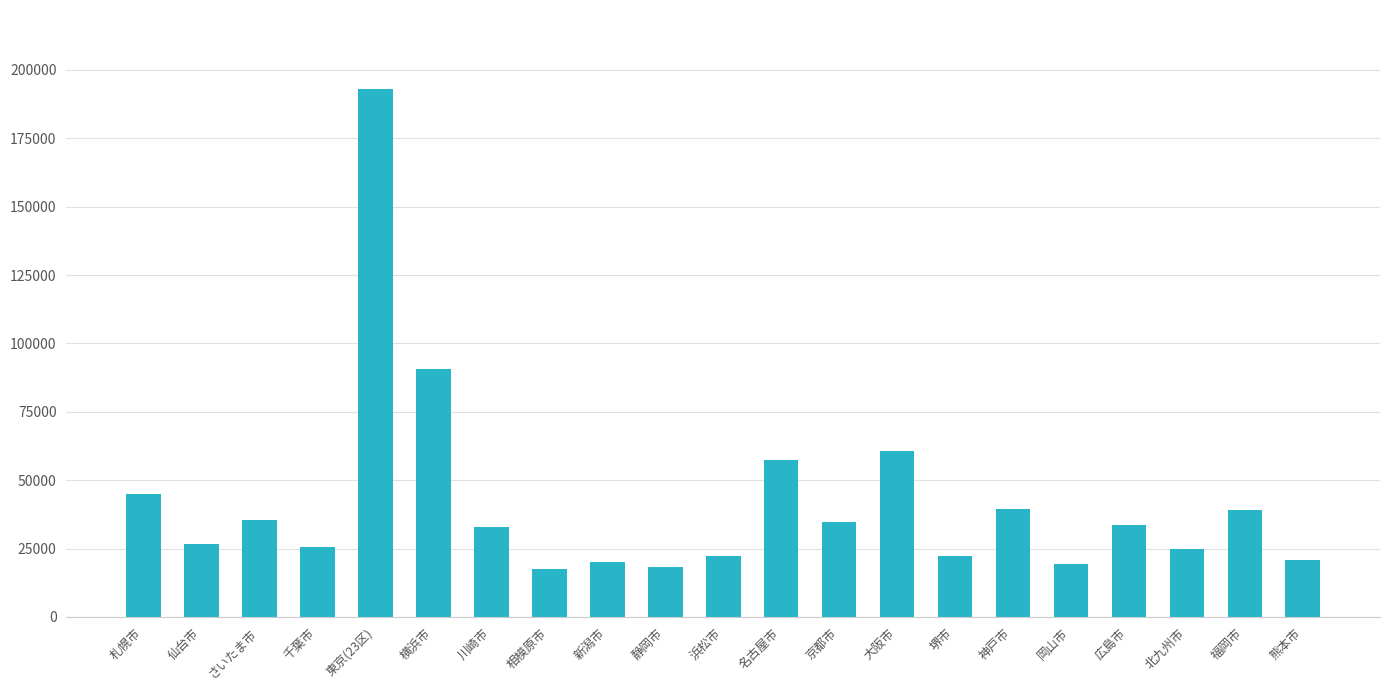

What is the minimum value shown in the chart?

17475